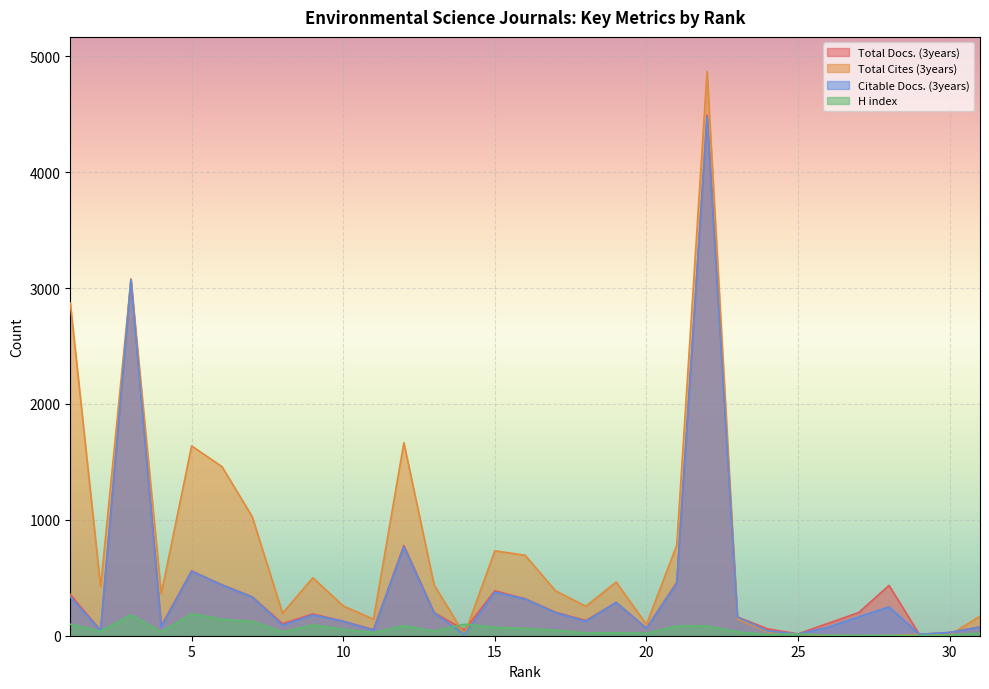

Which series has the largest total across all categories?

Total Cites (3years)